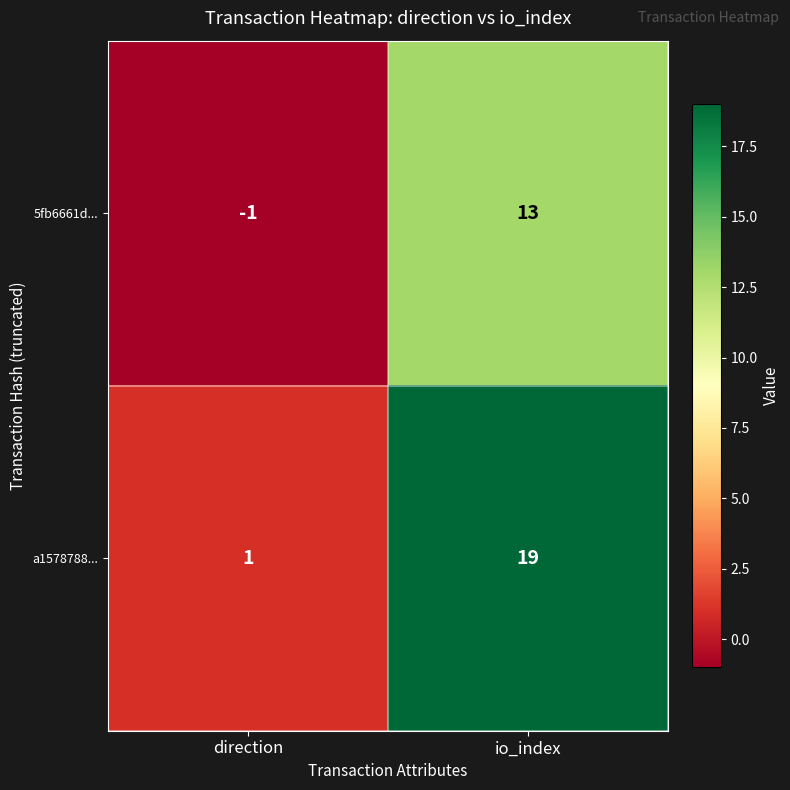

What is the maximum value shown in the chart?

19